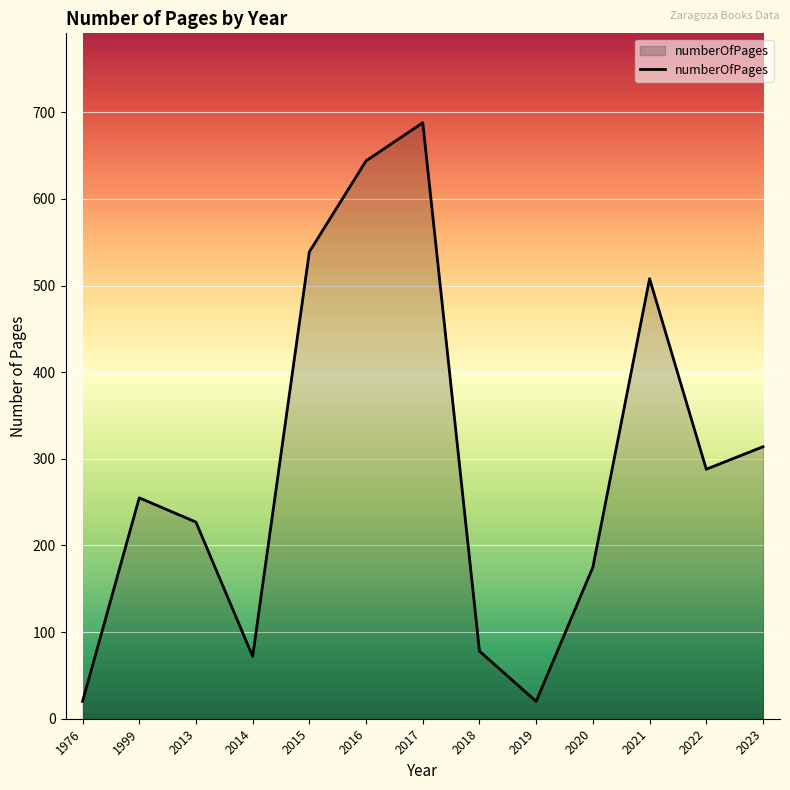

What is the difference between the maximum and minimum values?

668